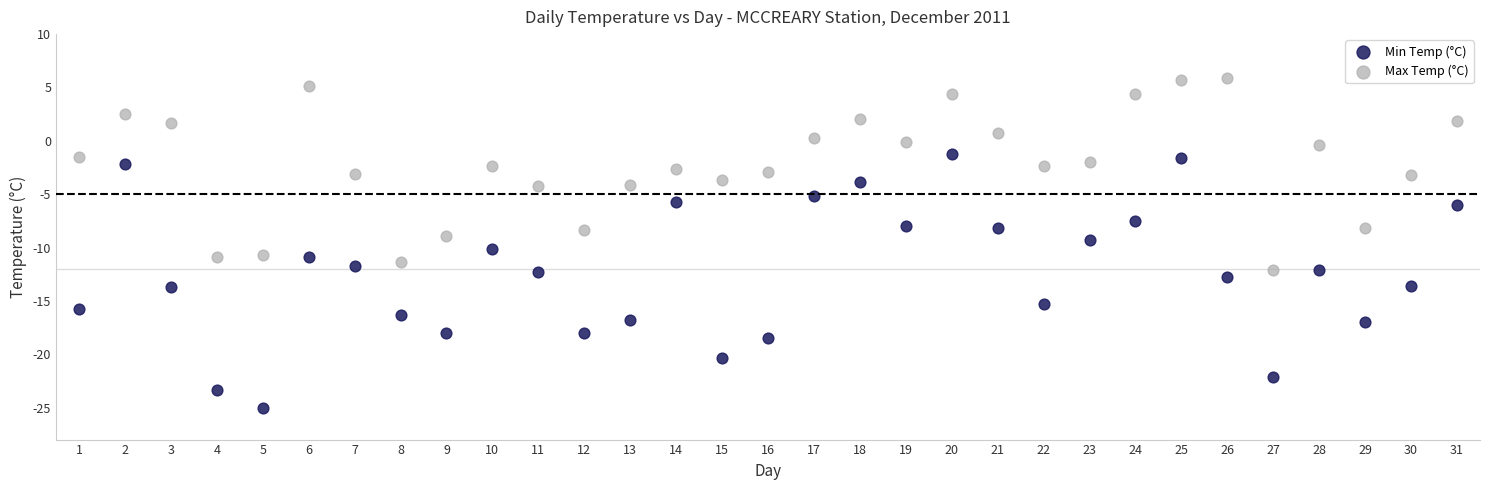

What are all the series names shown in the legend?

Min Temp (°C), Max Temp (°C)